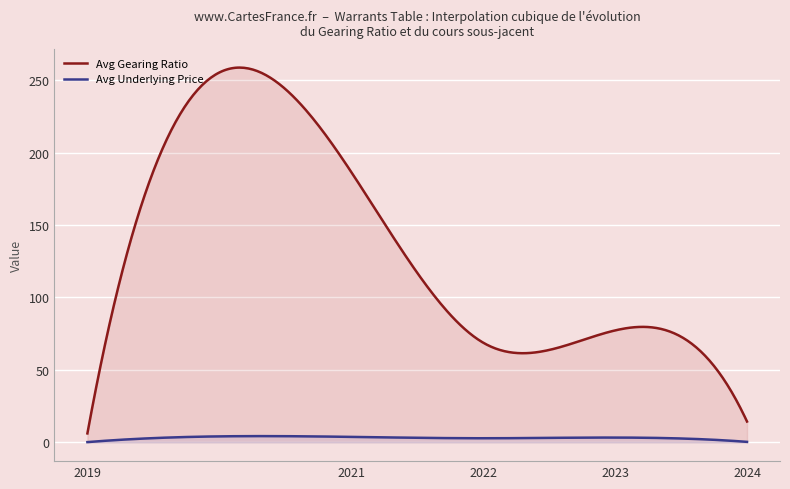

True or false: Underlying Price has more than 0 interior local peaks.

True